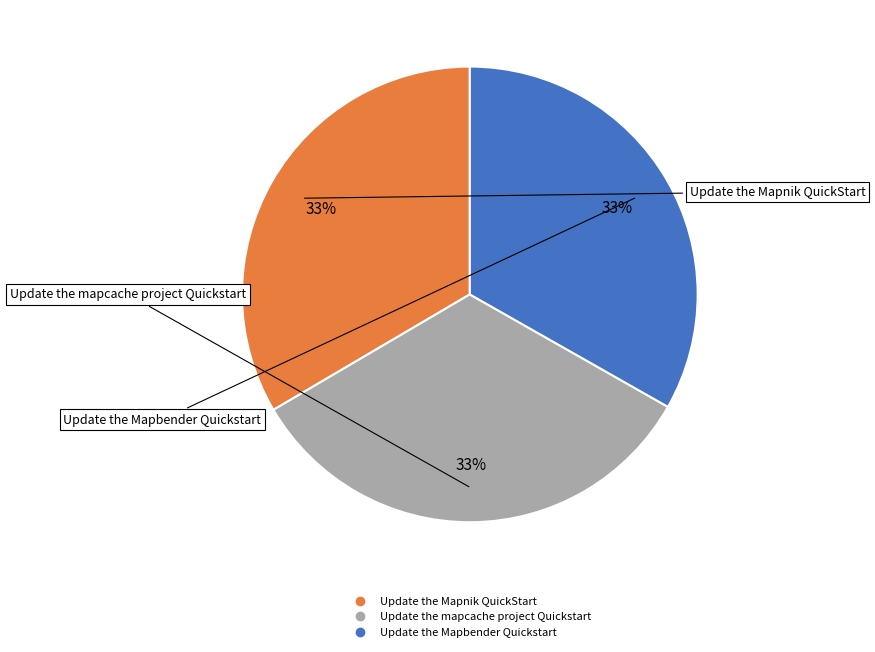

To the nearest percent, what percentage of the pie is Update the mapcache project Quickstart?

33%